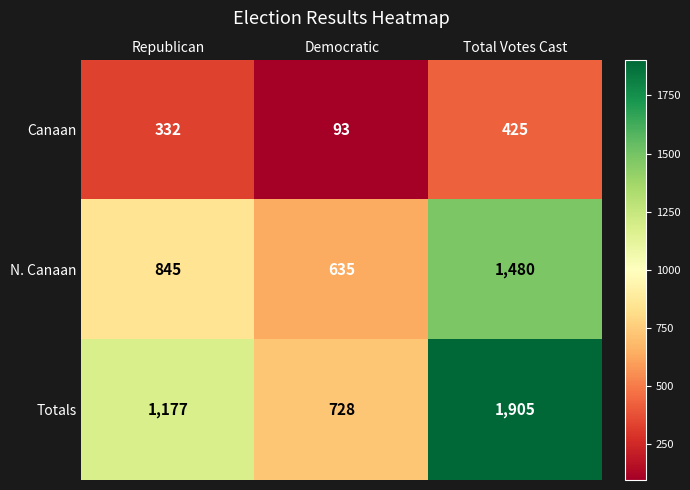

The N. Canaan series shows 845 at Republican. True or false?

True